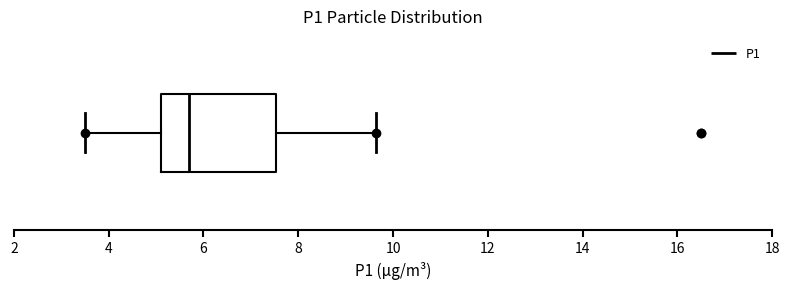

Where does the right whisker of the box end on the x-axis? The values are not printed on the chart, so give them approximately, as read against the axis.

9.6